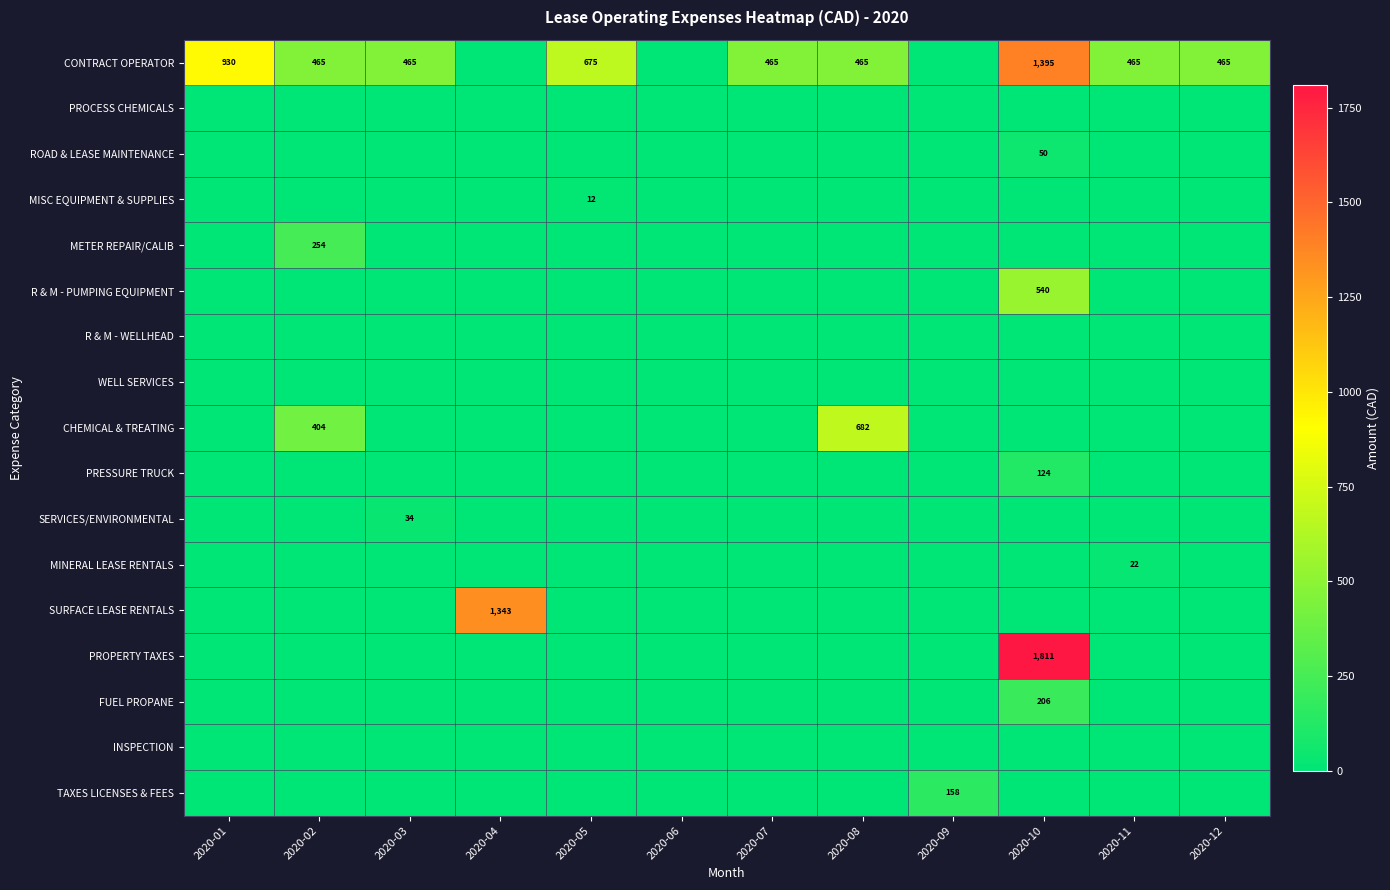

What is the maximum value shown in the chart?

1810.6